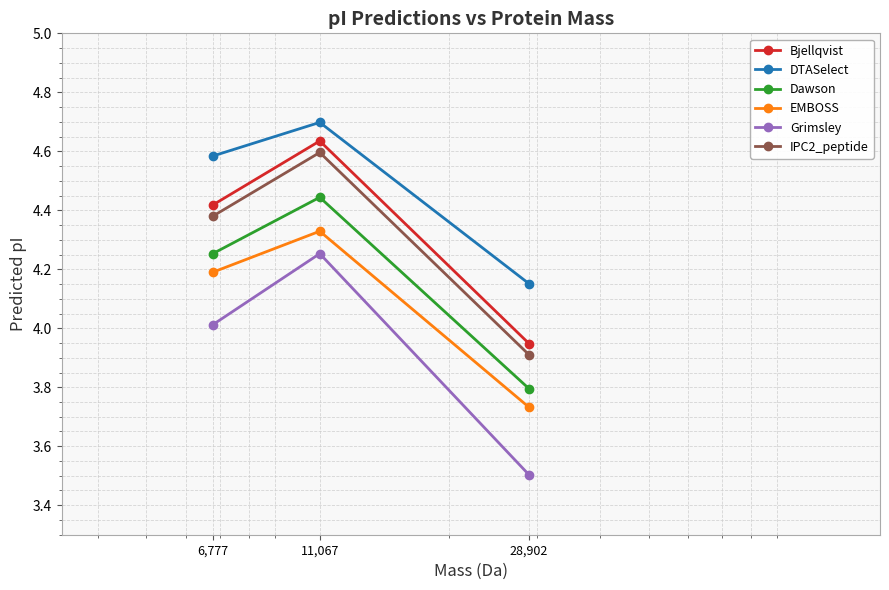

Which series has the largest range (max minus min)?

Grimsley